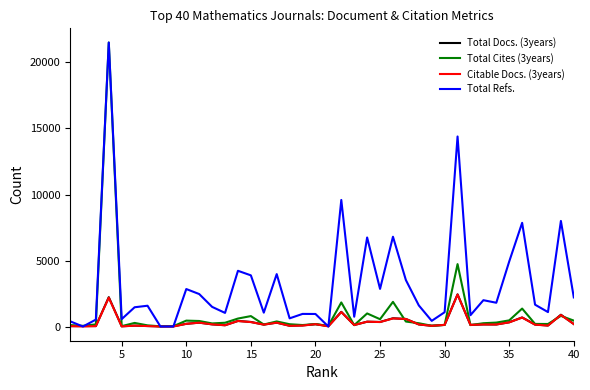

What is the greatest value displayed?

21511